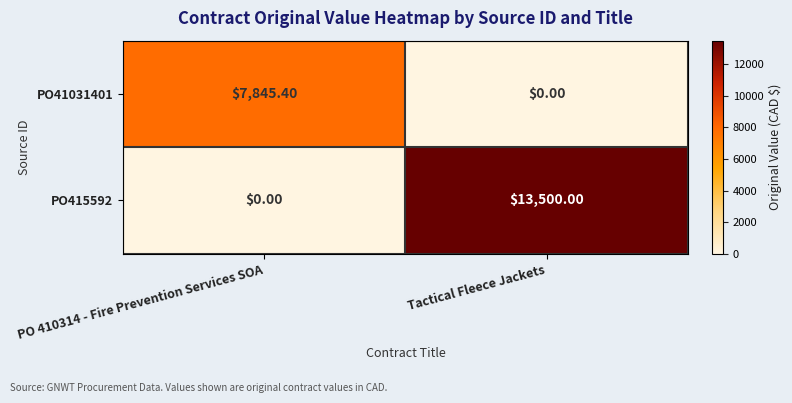

What is the difference between the maximum and minimum values in the PO41031401 series?

7845.4